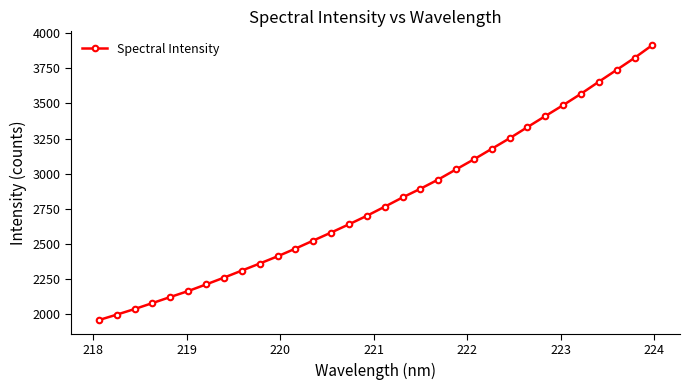

What is the minimum value shown in the chart?

1957.8